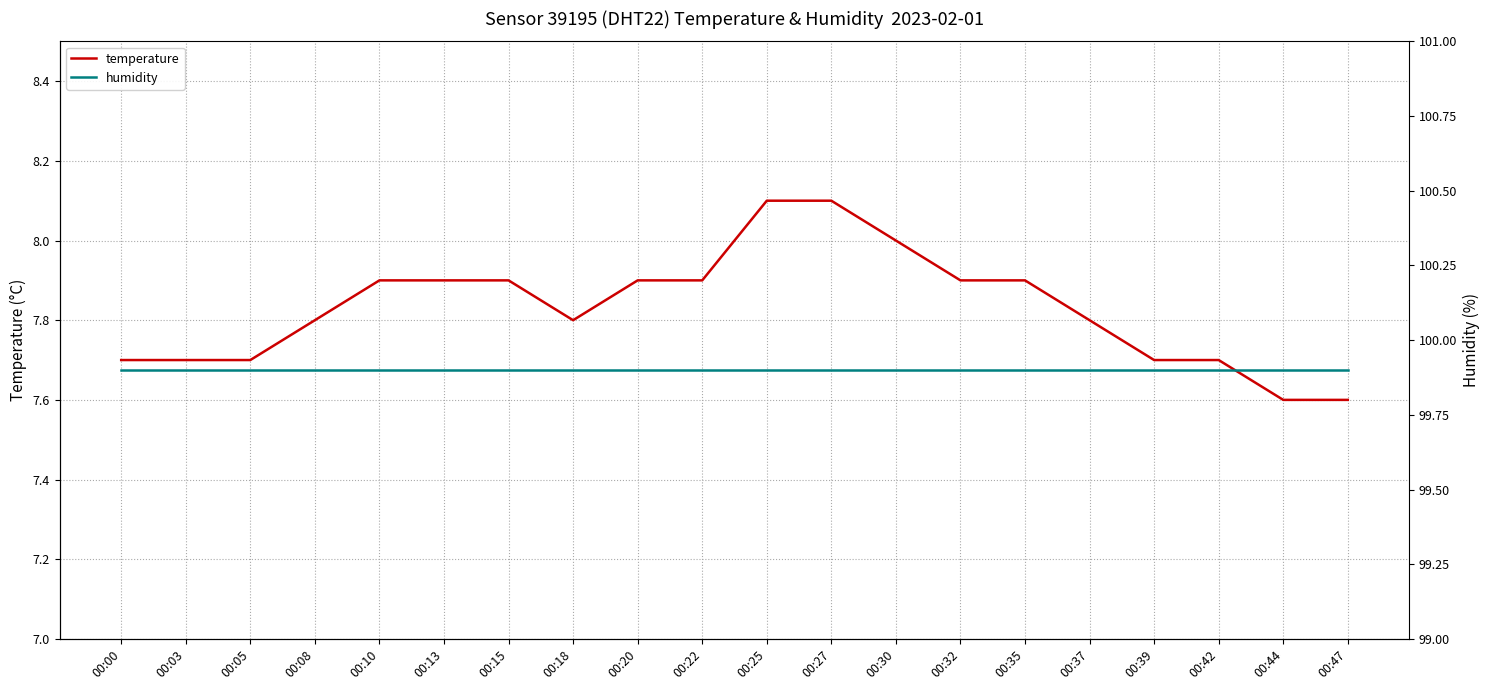

Reading left to right, what are all the values shown in this chart?

temperature: 00:00=7.7	00:03=7.7	00:05=7.7	00:08=7.8	00:10=7.9	00:13=7.9	00:15=7.9	00:18=7.8	00:20=7.9	00:22=7.9	00:25=8.1	00:27=8.1	00:30=8.0	00:32=7.9	00:35=7.9	00:37=7.8	00:39=7.7	00:42=7.7	00:44=7.6	00:47=7.6
humidity: 00:00=99.9	00:03=99.9	00:05=99.9	00:08=99.9	00:10=99.9	00:13=99.9	00:15=99.9	00:18=99.9	00:20=99.9	00:22=99.9	00:25=99.9	00:27=99.9	00:30=99.9	00:32=99.9	00:35=99.9	00:37=99.9	00:39=99.9	00:42=99.9	00:44=99.9	00:47=99.9